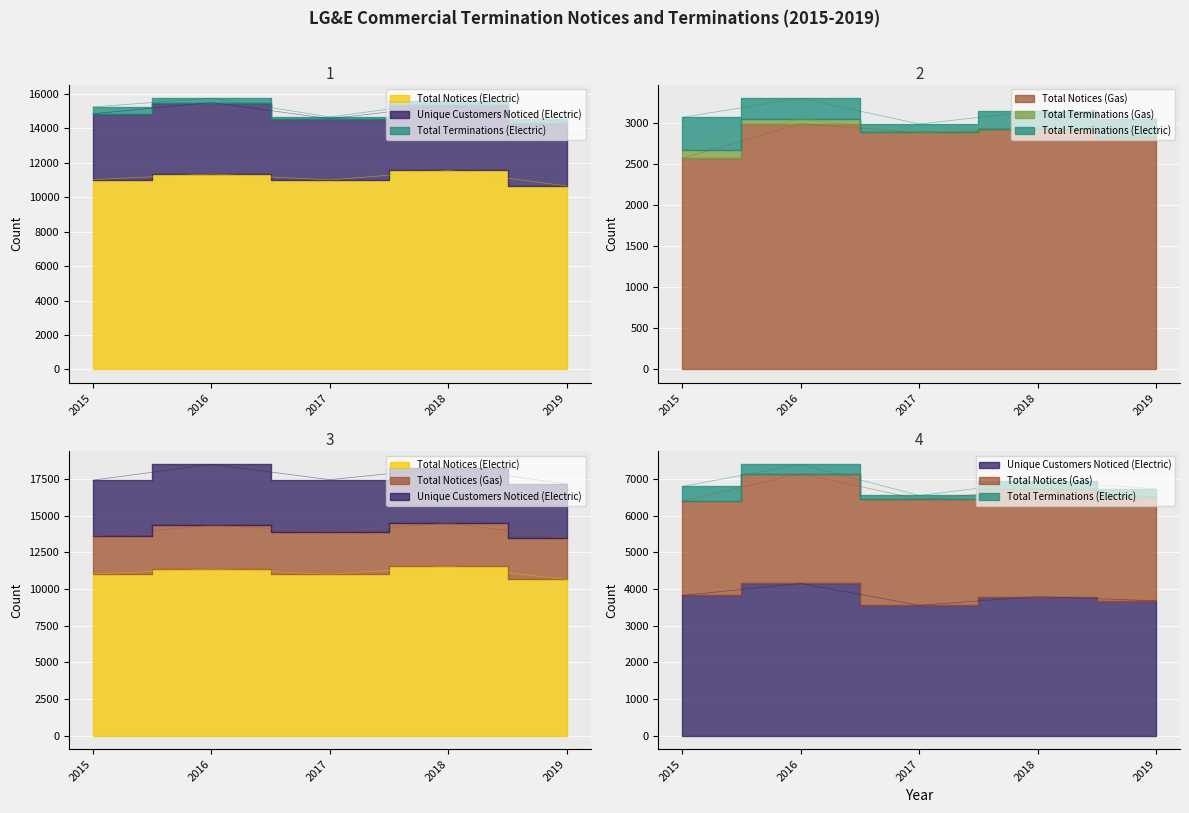

How many data points in Total Notices (Gas) are above 2891?

2